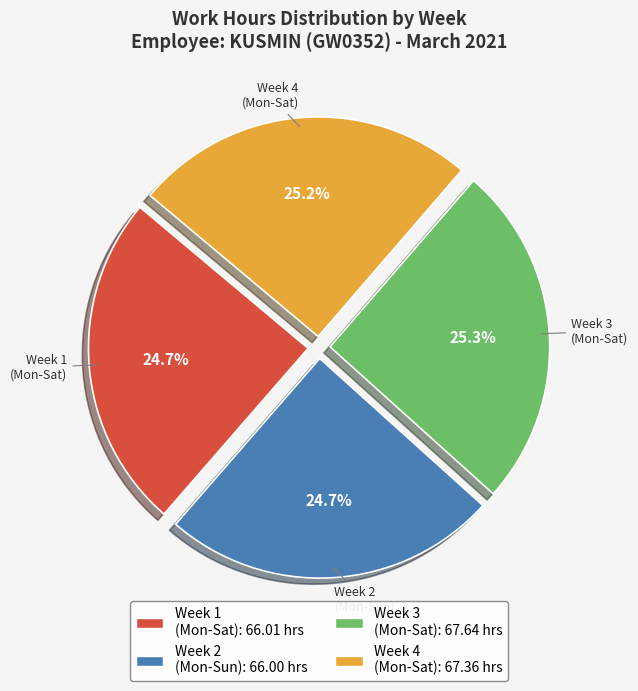

Does any single category account for the majority?

No